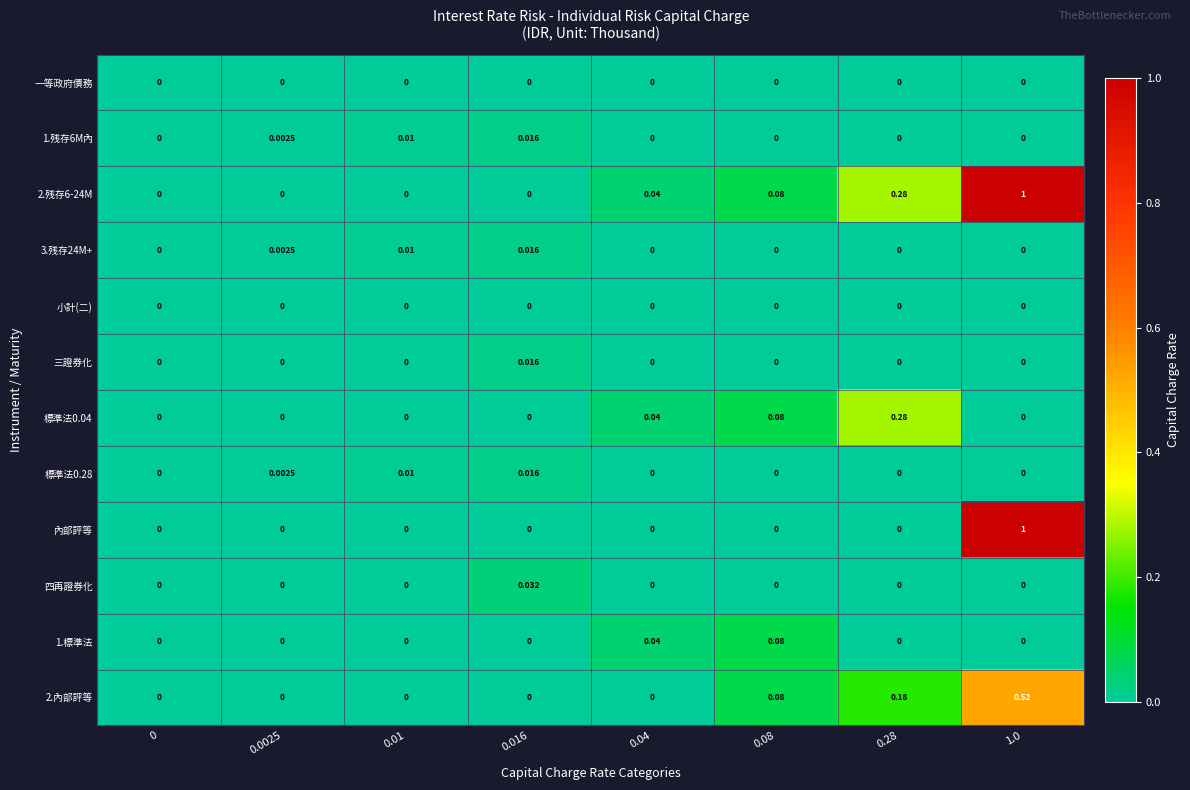

Which series changed the most between 0.01 and 0.016?

四再證券化